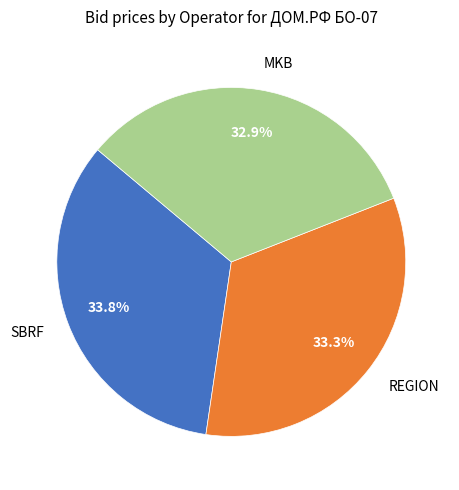

To the nearest percent, what is the combined percentage of REGION and MKB?

66%